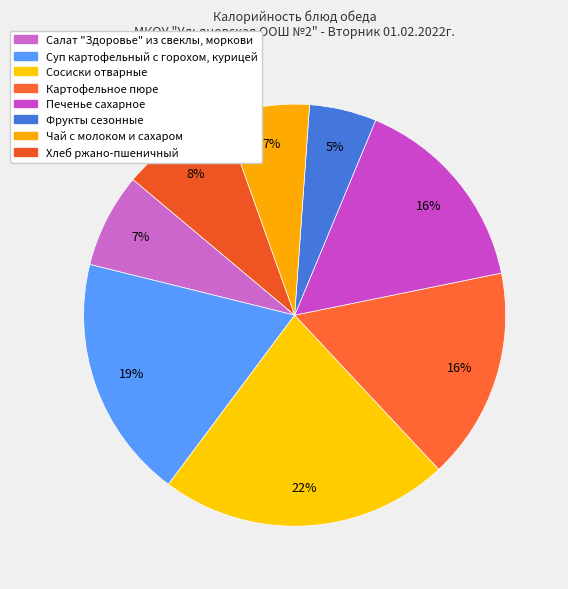

Count the number of slices in the pie.

8